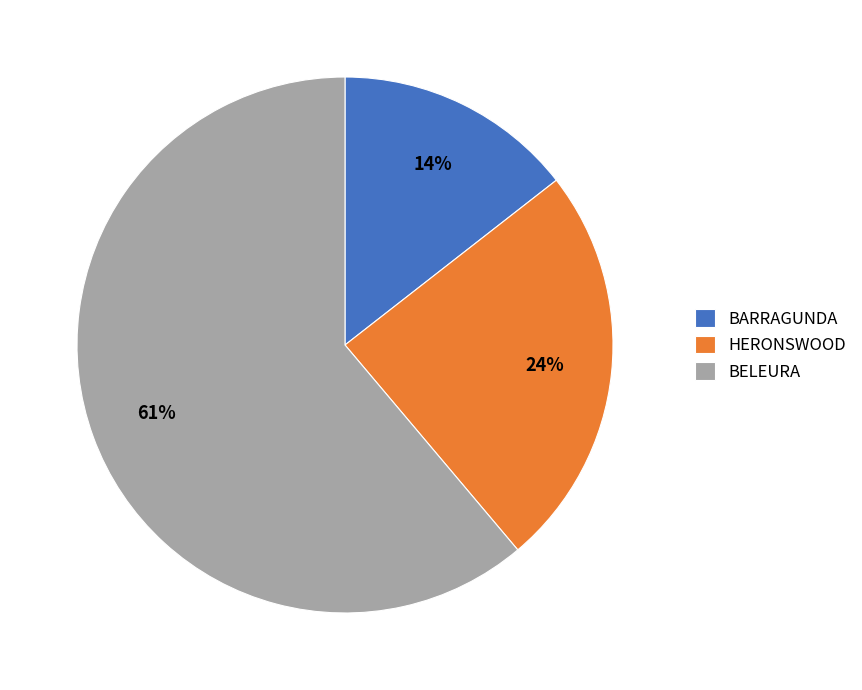

Which slice represents more than half of the pie?

BELEURA